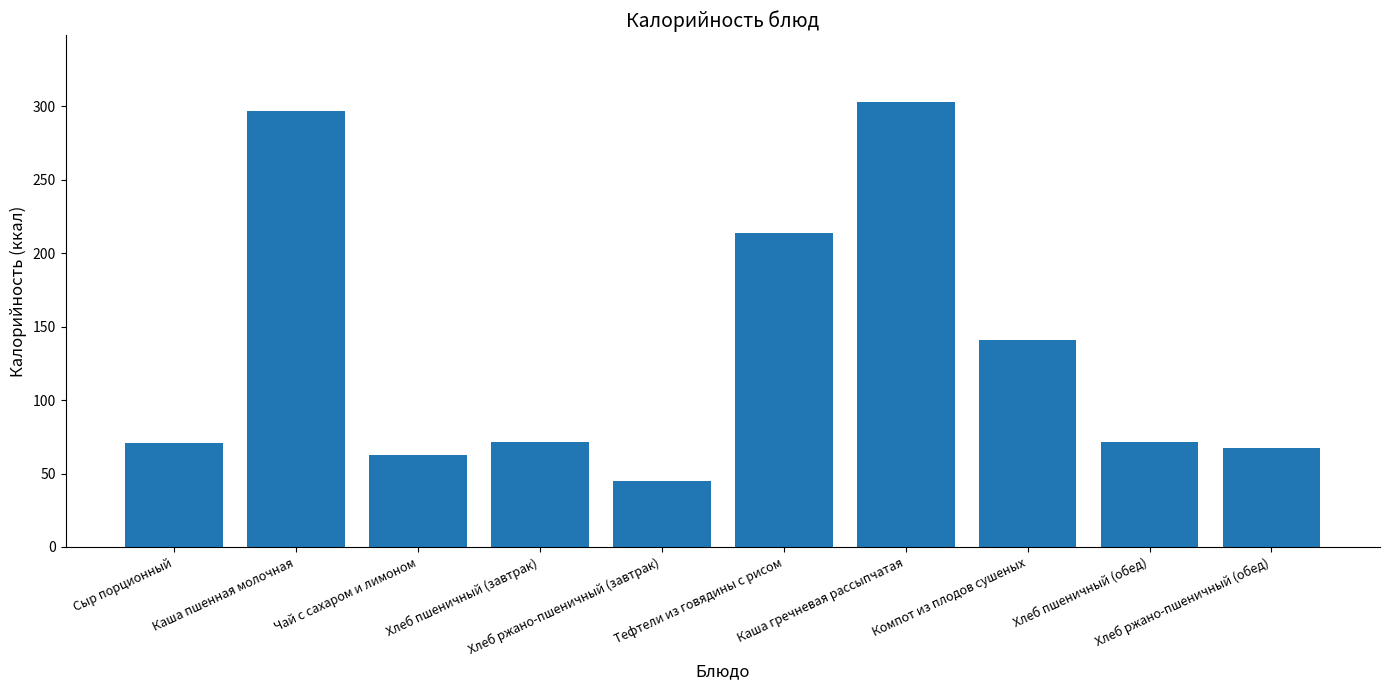

What is the approximate value at Каша пшенная молочная?

296.8